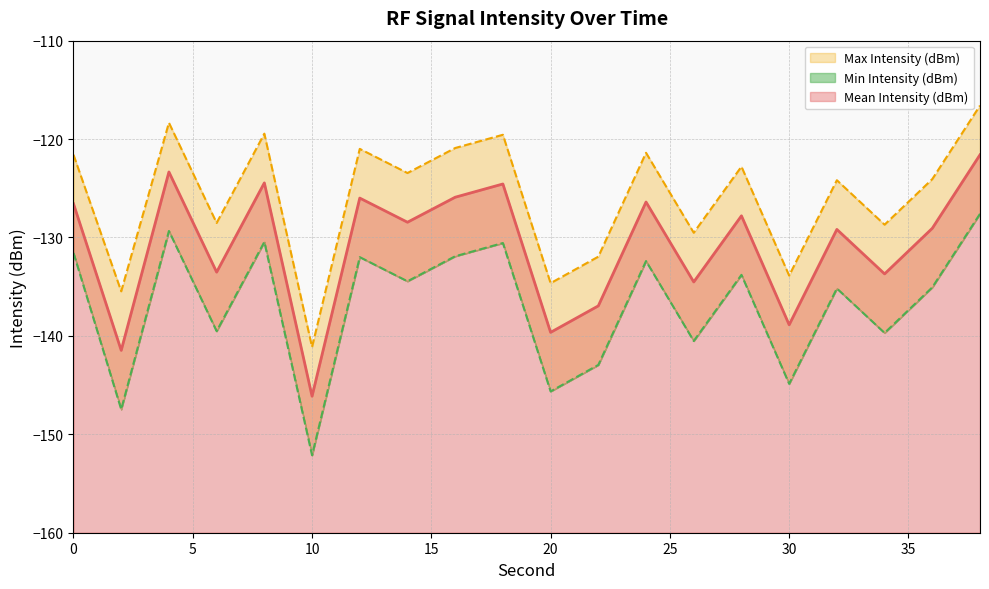

Between 2 and 20, which is larger?

20